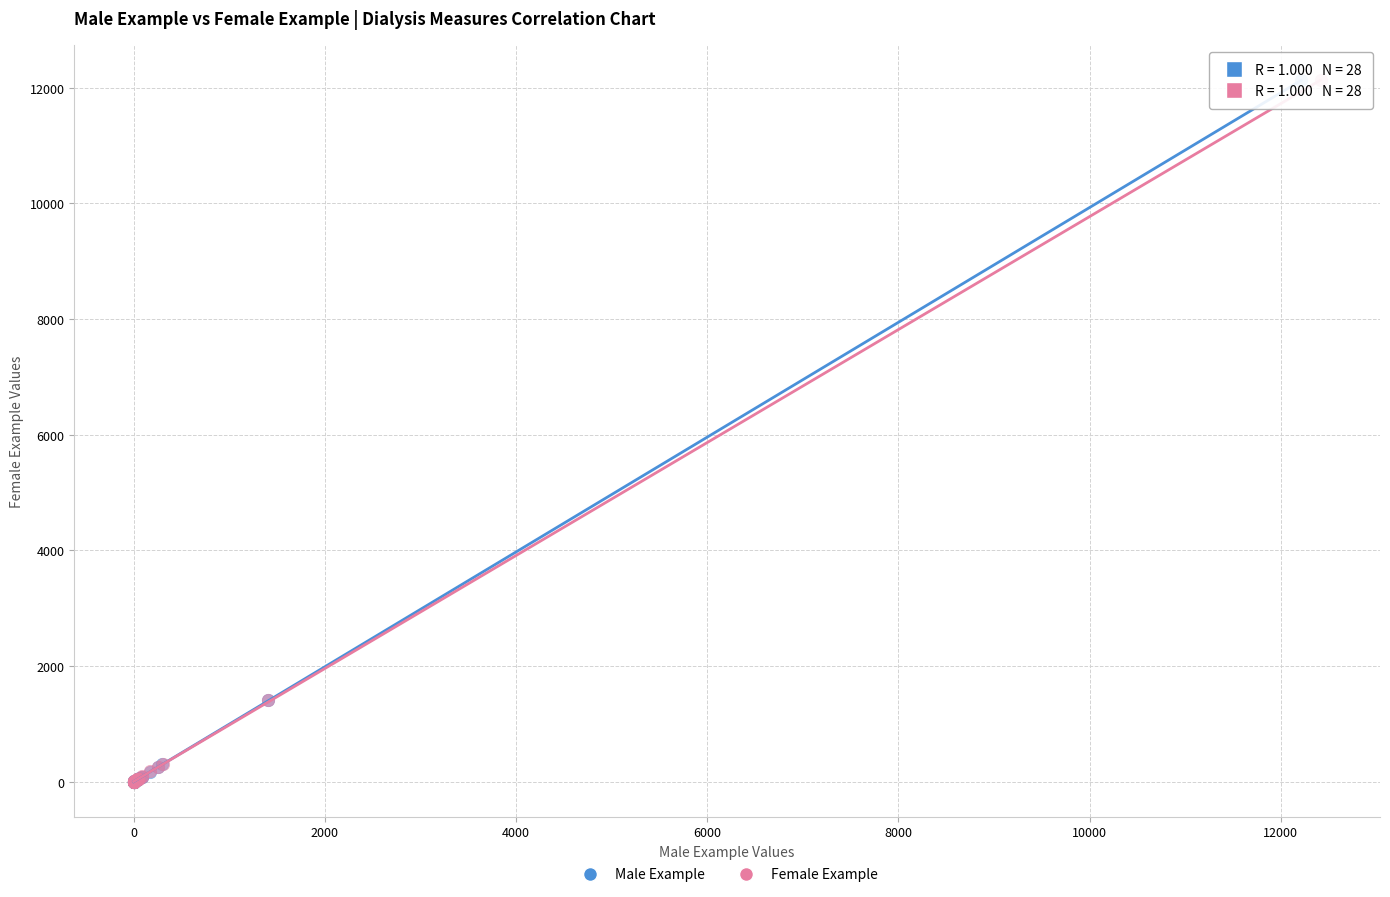

What are all the series names shown in the legend?

Male Example, Female Example